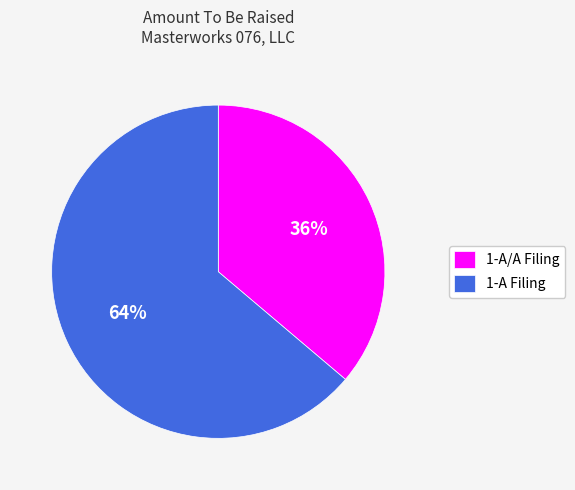

Is it true that 1-A/A Filing is 25% of the pie?

False